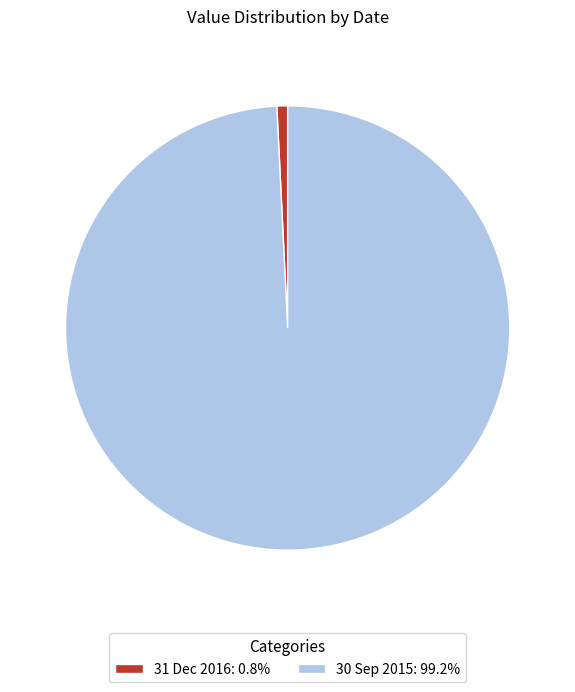

Which category accounts for the majority?

30 Sep 2015